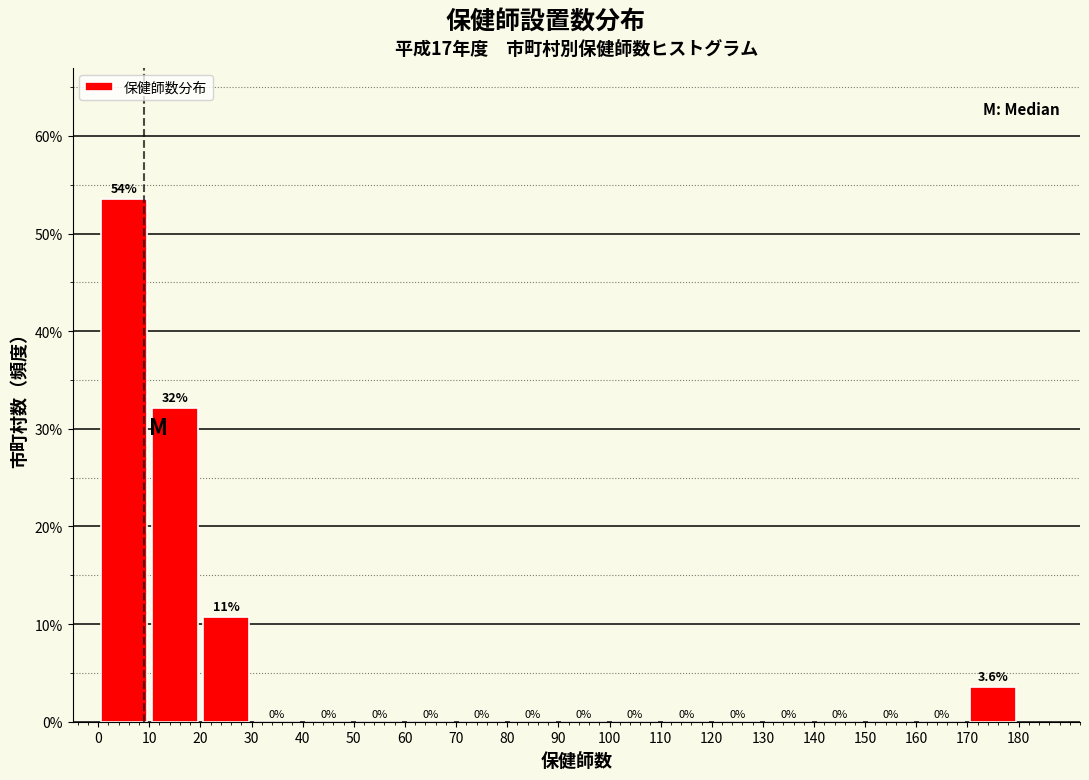

Over which range of the x-axis is the bar tallest?

0 to 10